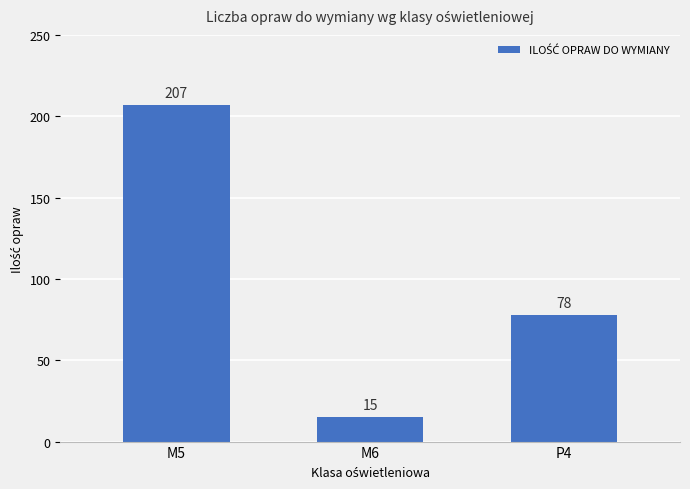

Which category has the highest value across all series?

M5